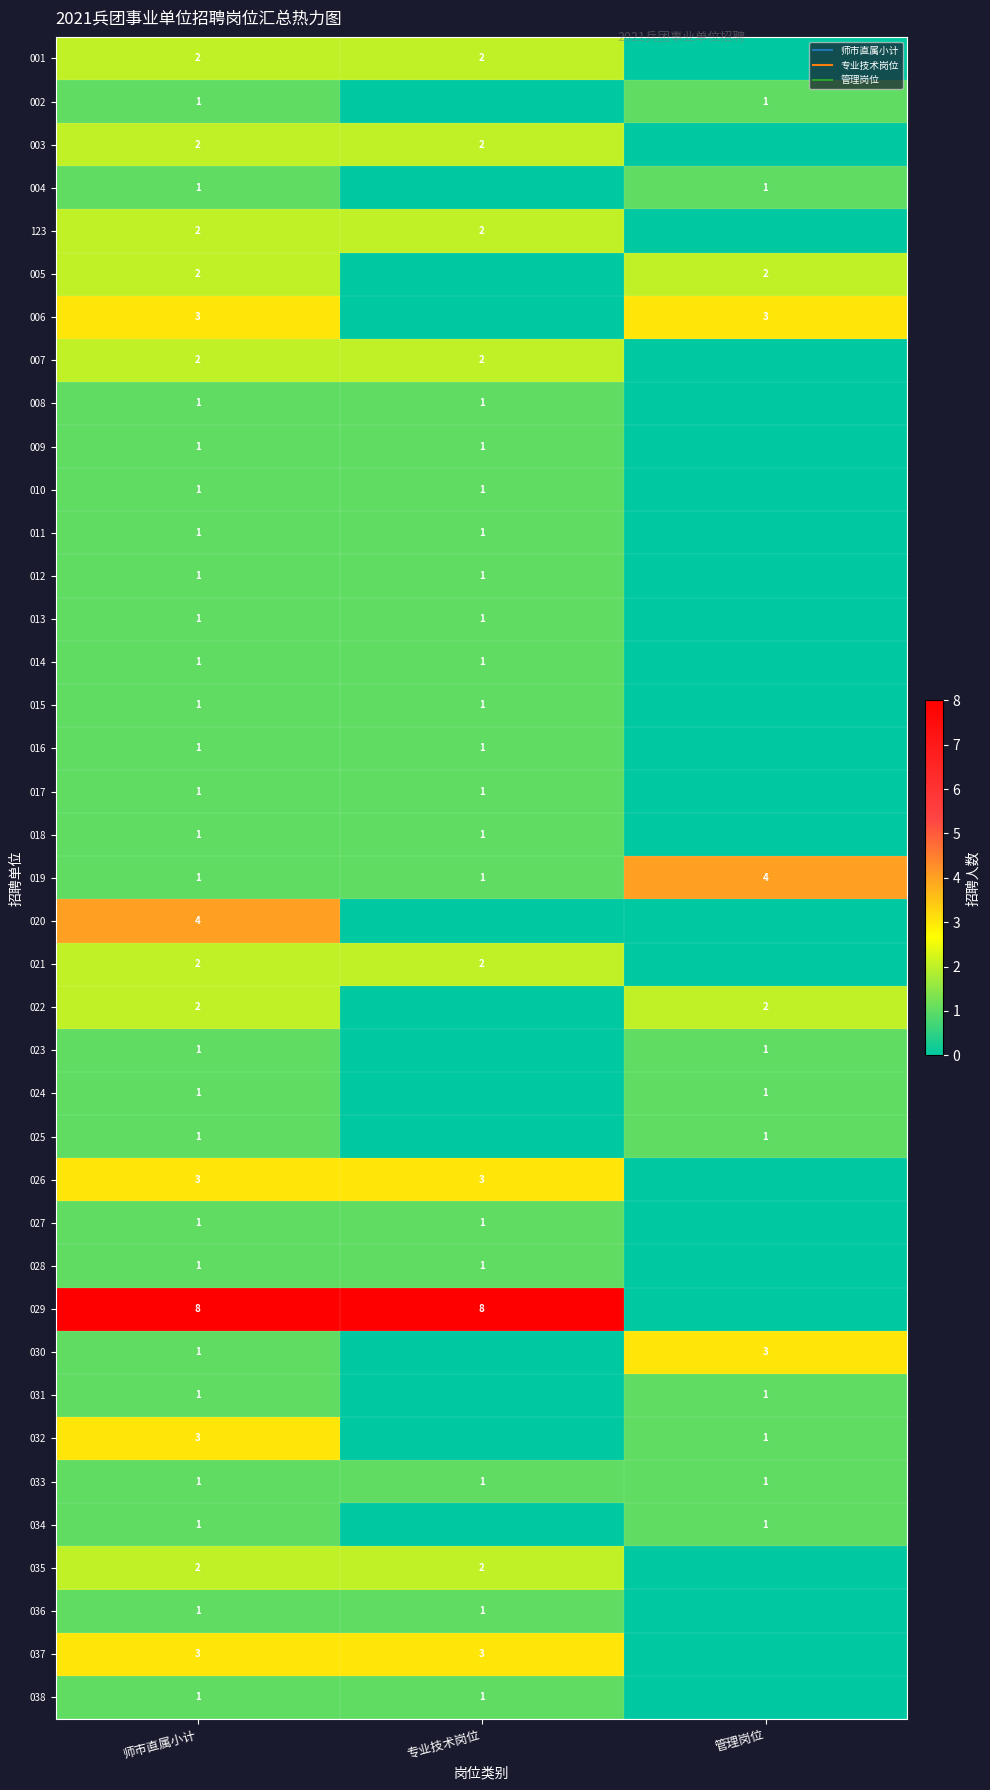

The value of 003 at 专业技术岗位 is 2. True or false?

True